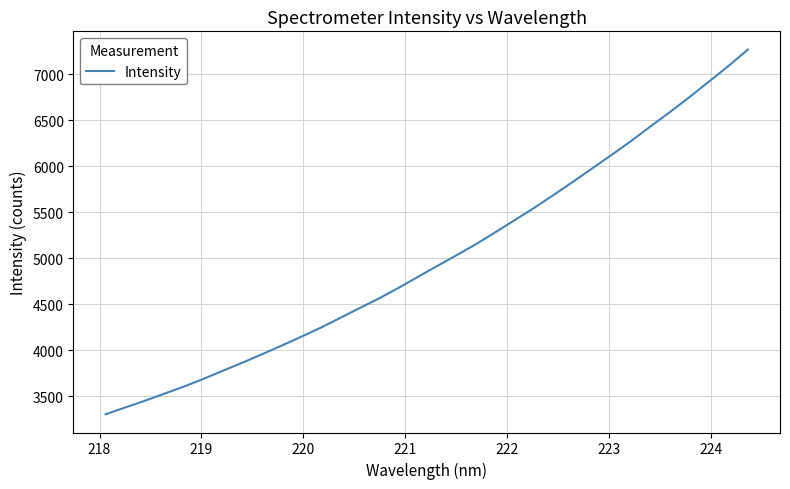

Reading left to right, extract all data points from this chart.

3305.6	3378.6	3451.1	3528.2	3605.1	3688.2	3776.8	3864.1	3955.2	4048.2	4143.3	4241.7	4347.6	4454.9	4560.3	4674.1	4794.1	4913.6	5031.0	5151.1	5281.1	5414.0	5546.6	5687.1	5831.0	5977.6	6124.7	6275.2	6434.4	6590.4	6751.9	6920.1	7089.3	7267.7